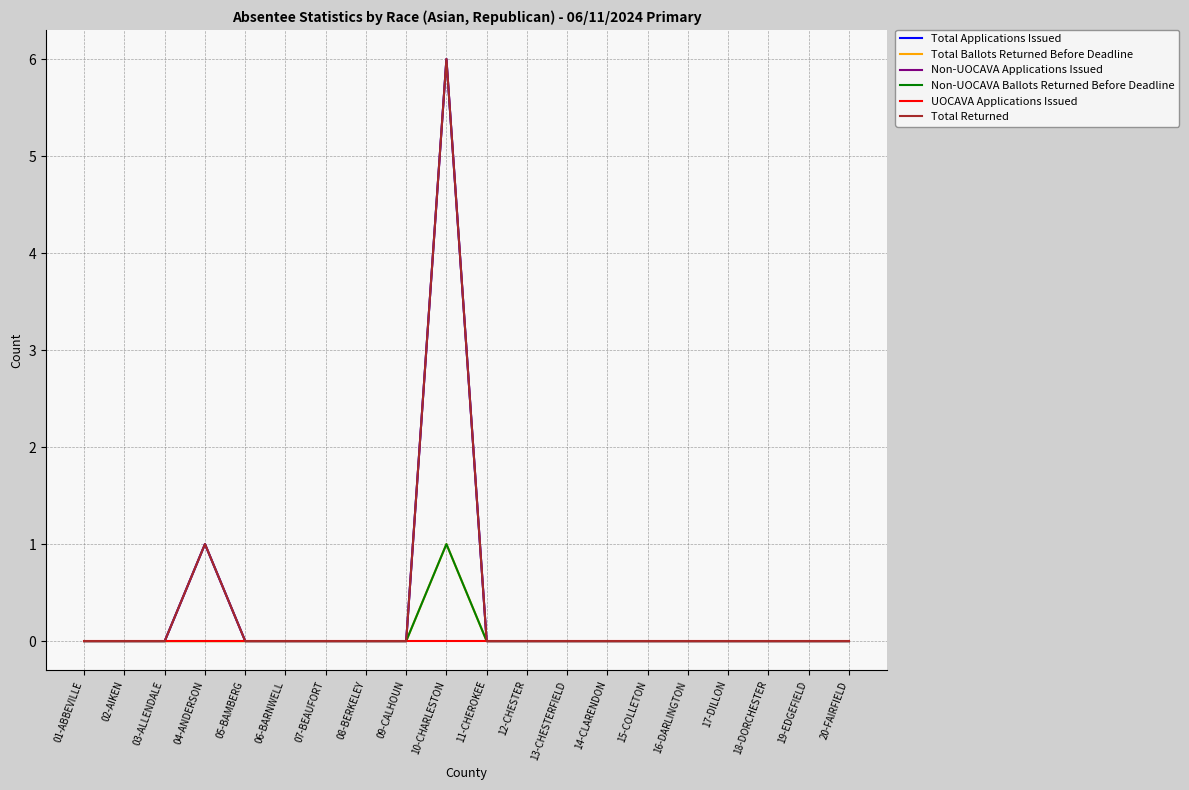

Is it true that Non-UOCAVA Applications Issued equals 0 at 02-AIKEN?

True